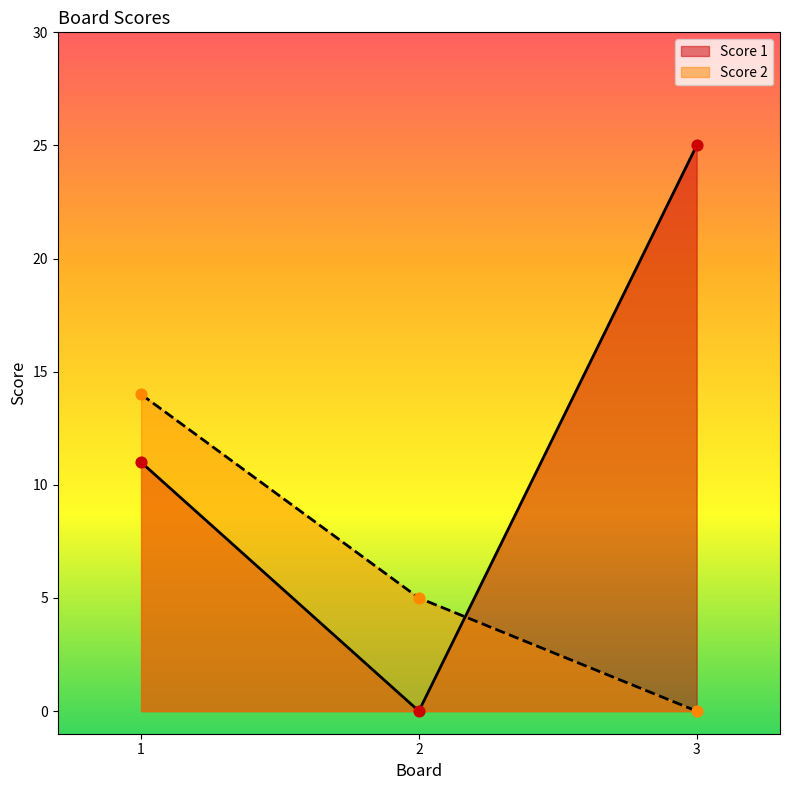

At which category is the sum across all series the highest?

1